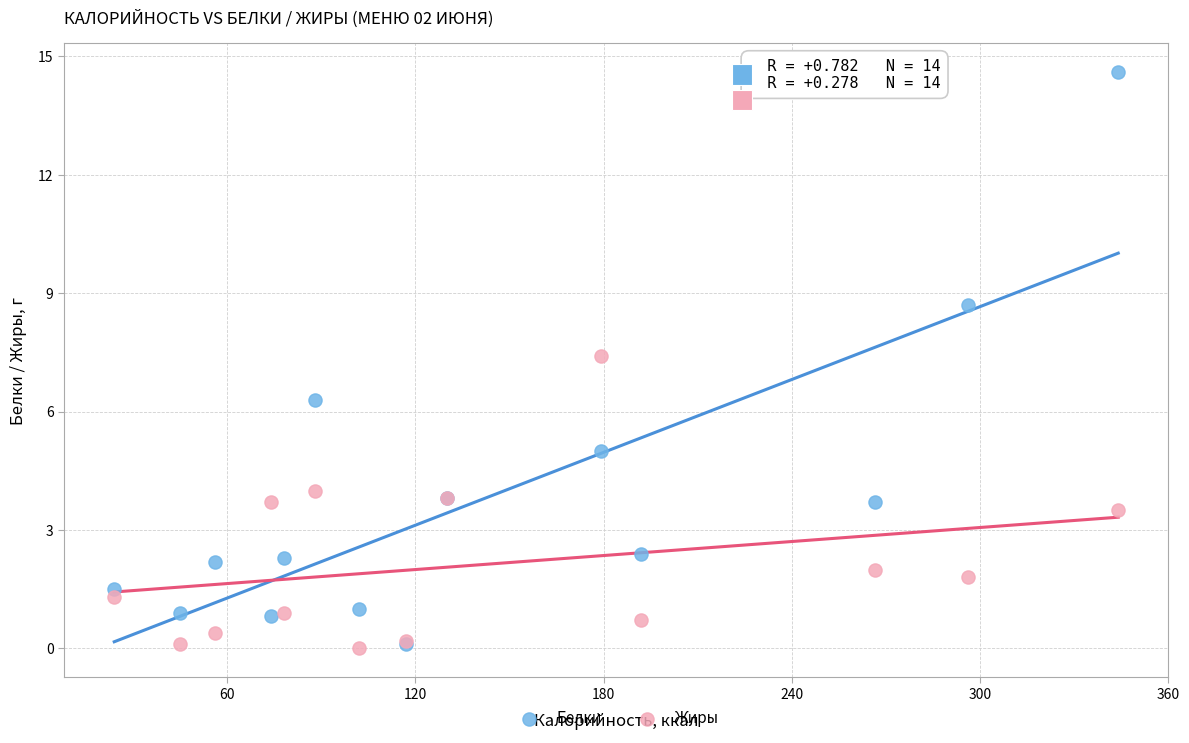

In the Белки series, what Y value is closest to 7?

6.3